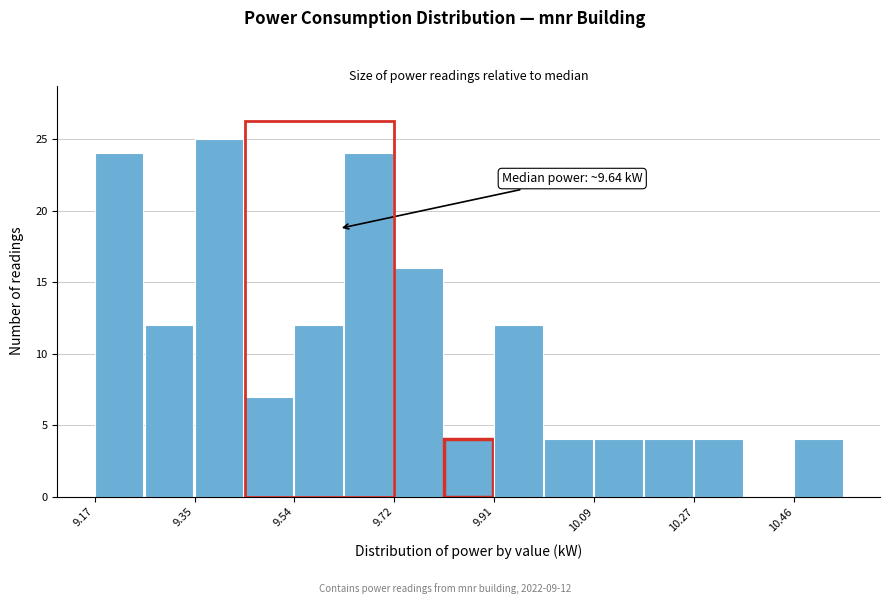

Over which range of the x-axis is the bar tallest?

9.354 to 9.446